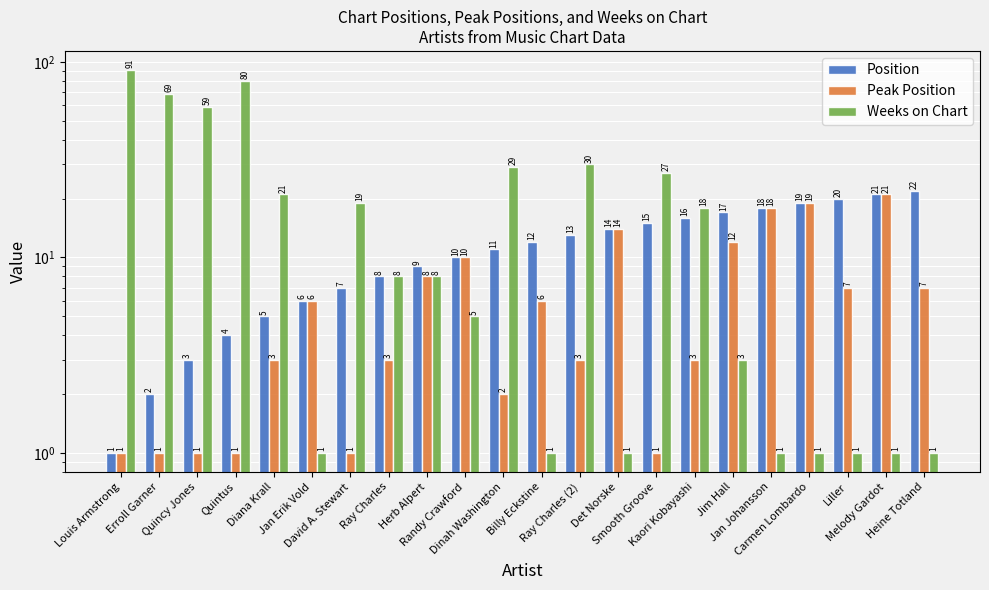

What is the total value across all series at Smooth Groove?

43